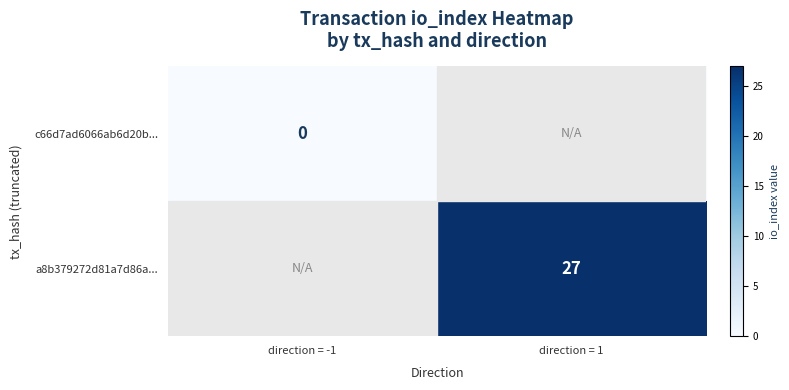

Is the value of c66d7ad6066ab6d20b... at direction = -1 greater than the value of a8b379272d81a7d86a... at direction = 1?

No